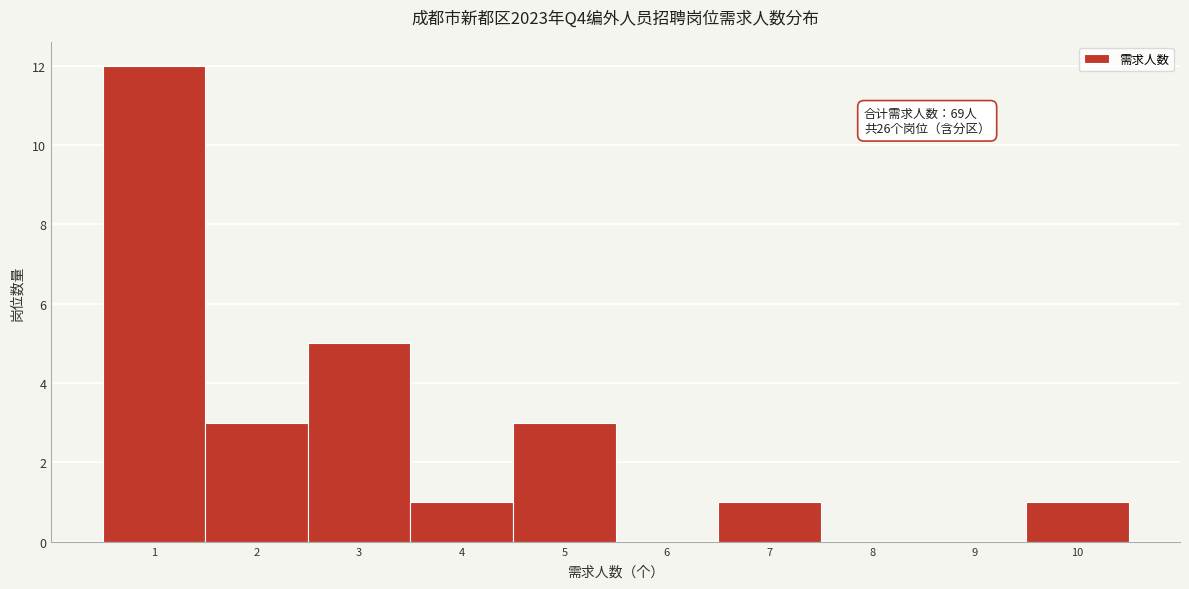

Which range on the x-axis has the tallest bar?

0.5 to 1.5